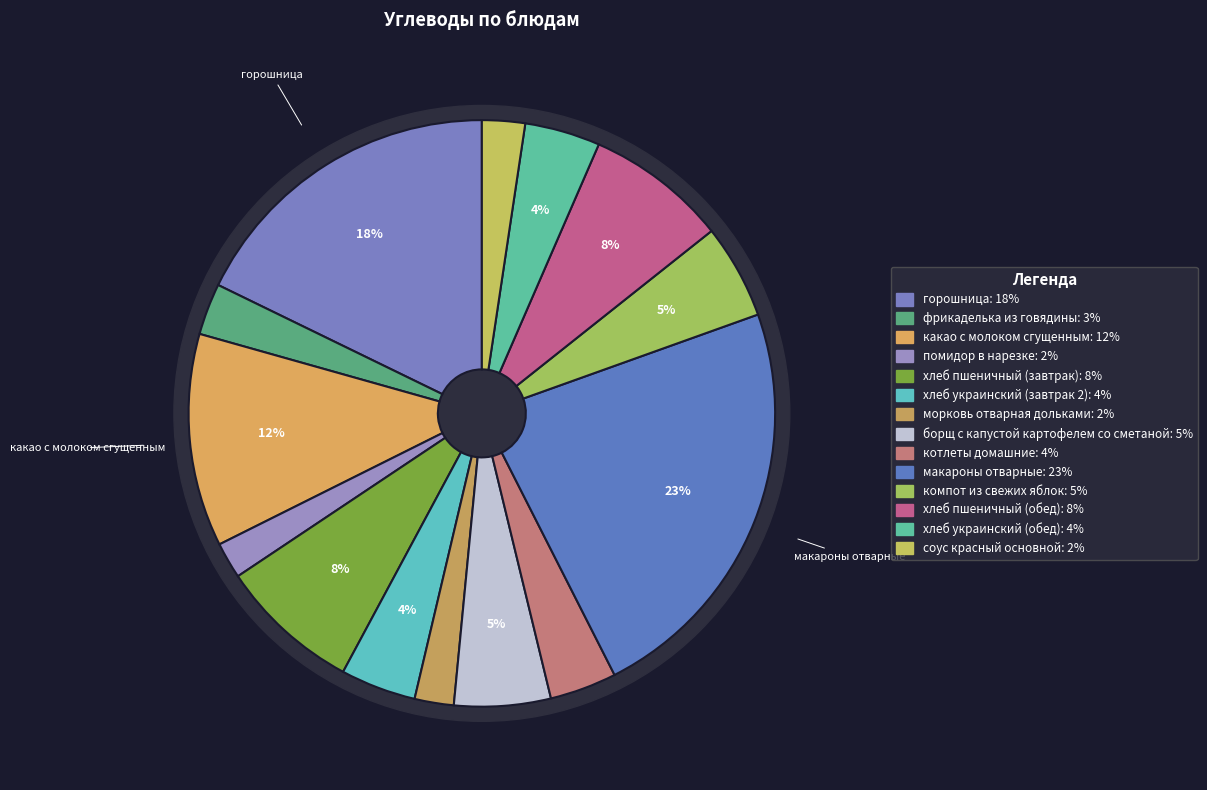

To the nearest percent, what is the difference between the хлеб украинский (завтрак 2) and компот из свежих яблок slice percentages?

1%